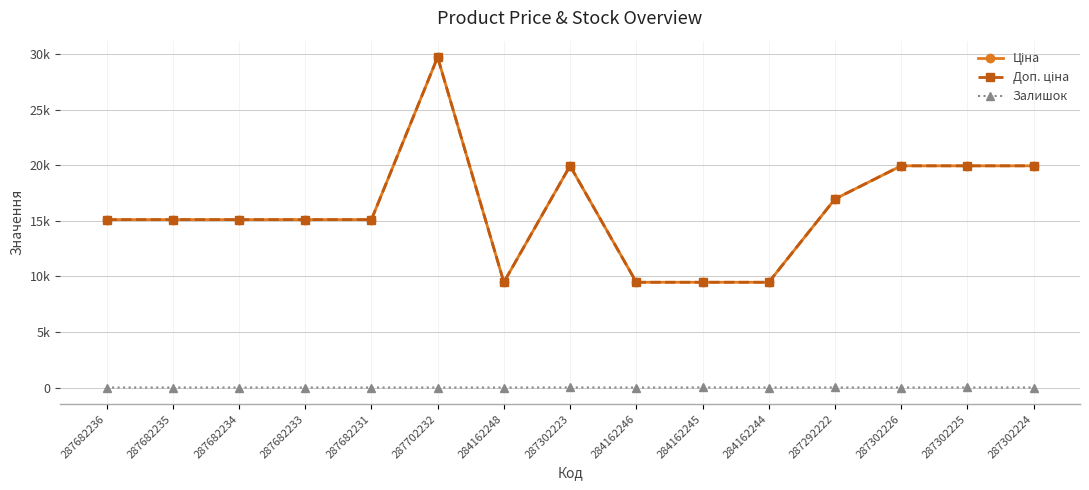

What is the difference between the highest and lowest values at 287682235?

15120.0